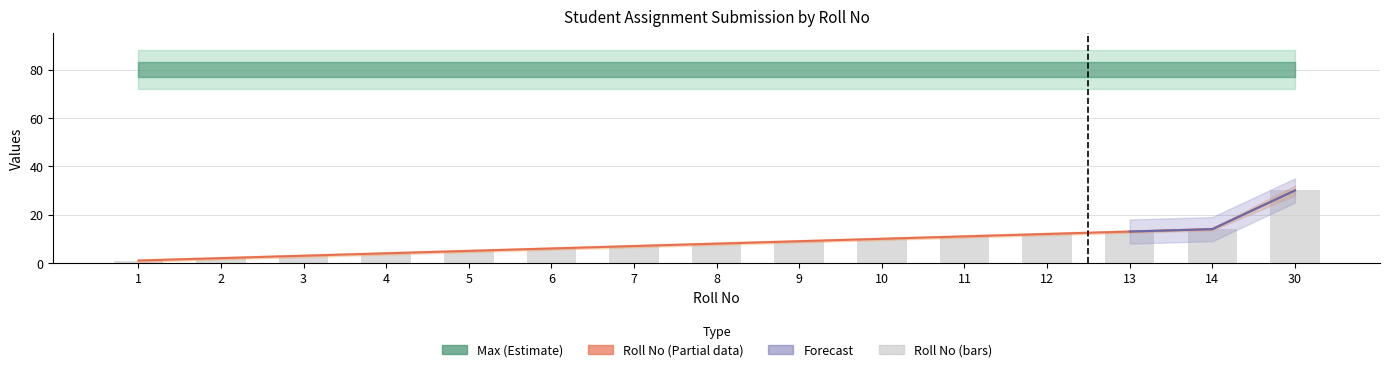

Reading left to right, transcribe all the data shown in this chart.

1	2	3	4	5	6	7	8	9	10	11	12	13	14	30